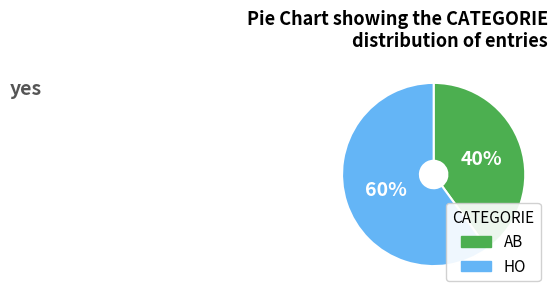

What is the smallest slice in the pie chart?

AB